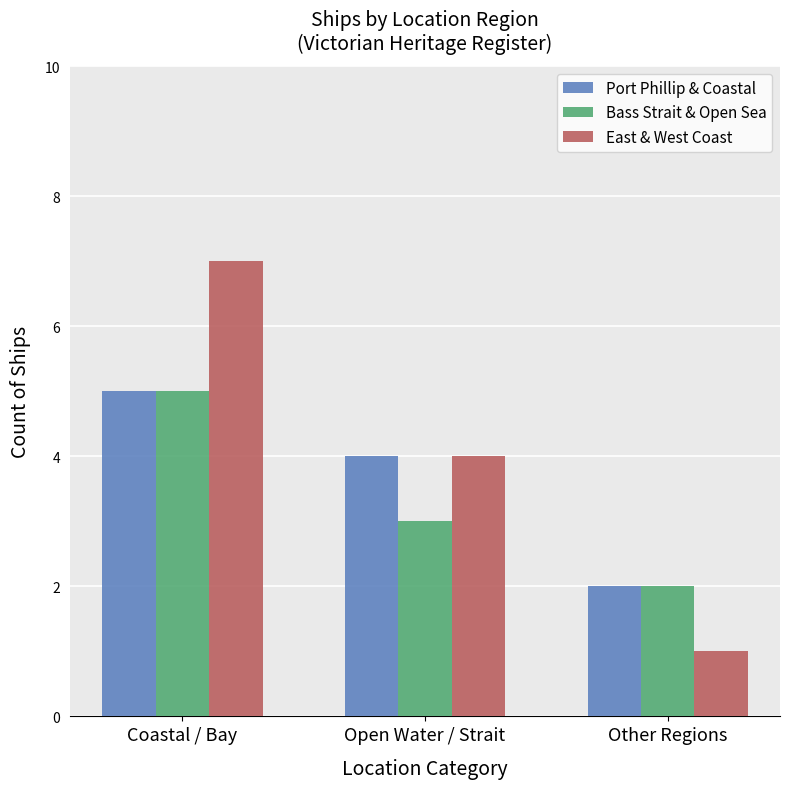

What is the value of the Bass Strait & Open Sea bar at the 2nd from the left?

3